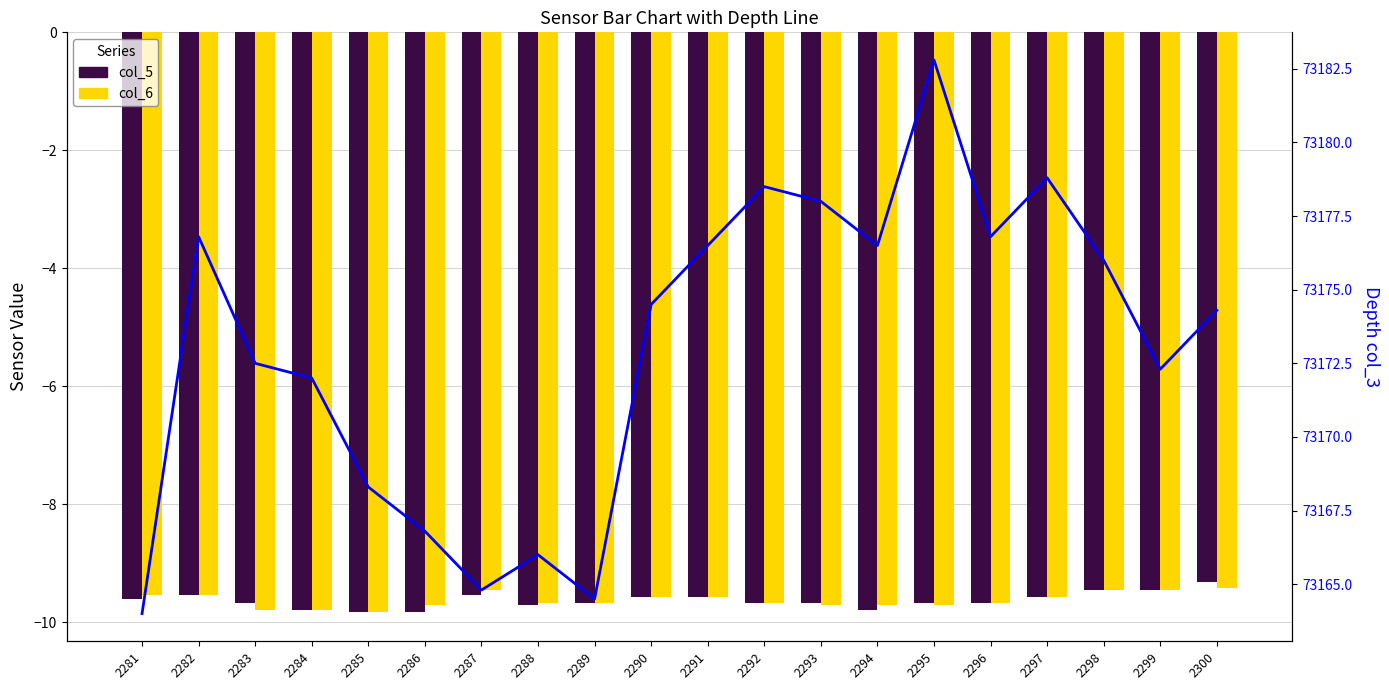

Does the chart contain stacked bars?

No